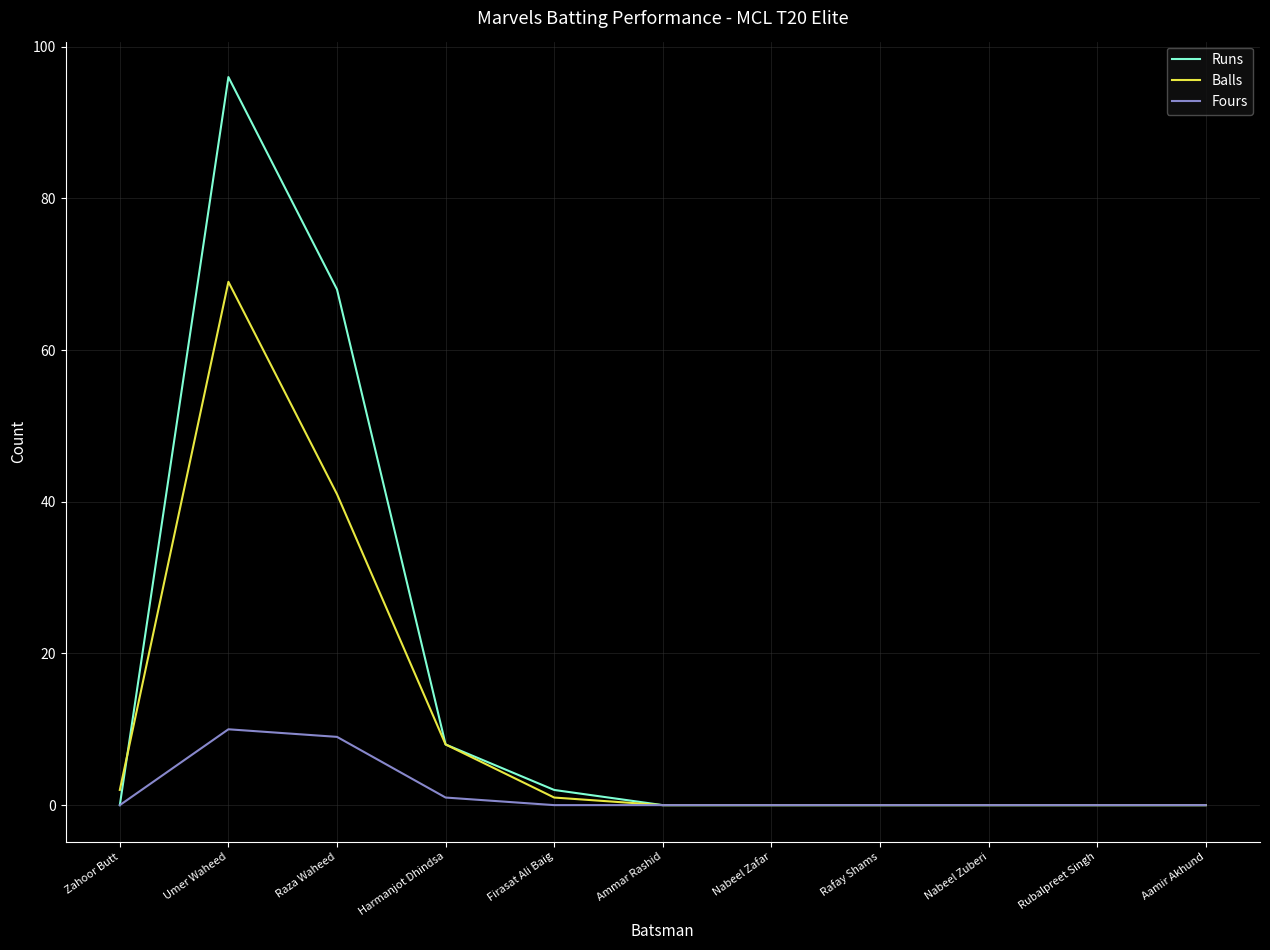

How many series are shown in this chart?

3